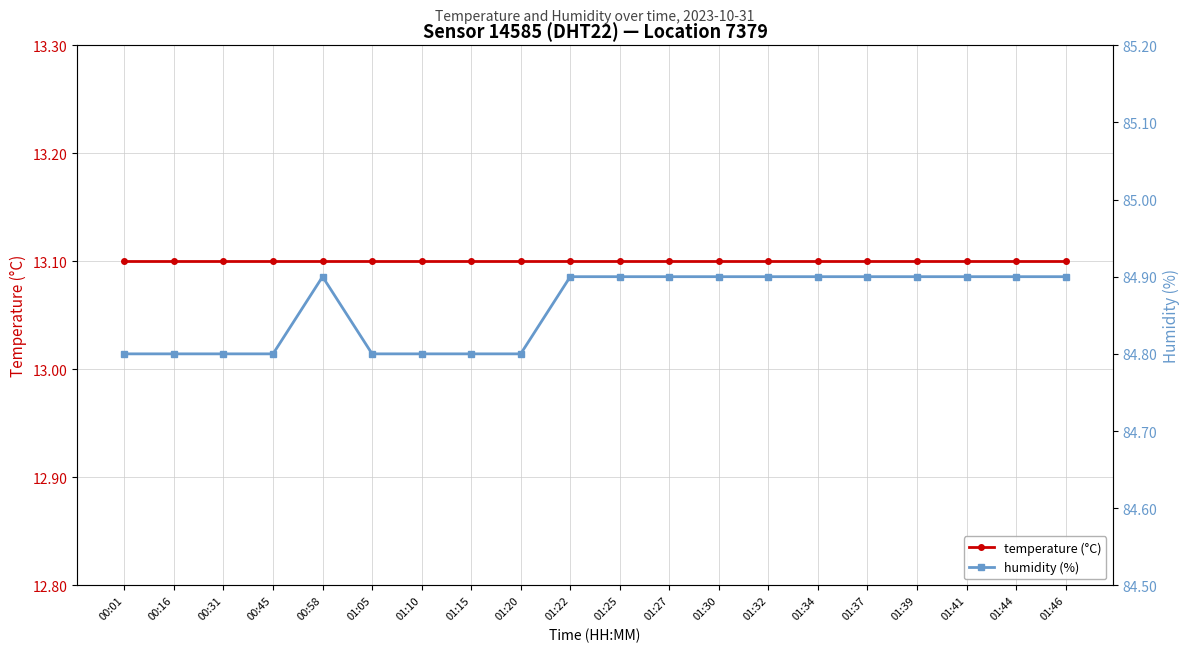

At how many categories does at least one series exceed 35?

20